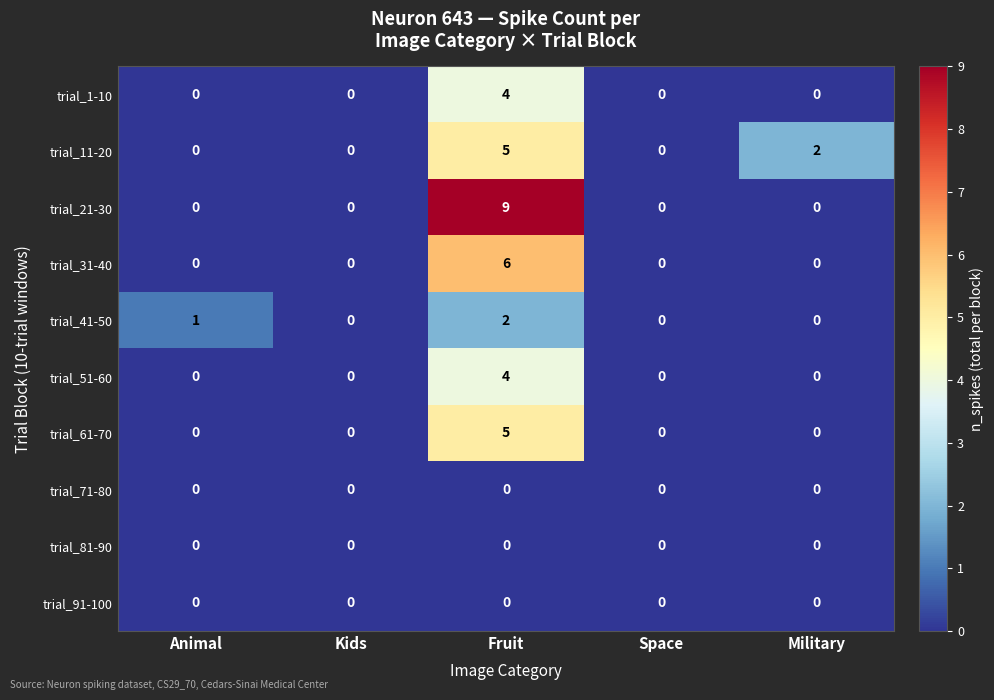

Which series has the widest spread of values?

trial_21-30